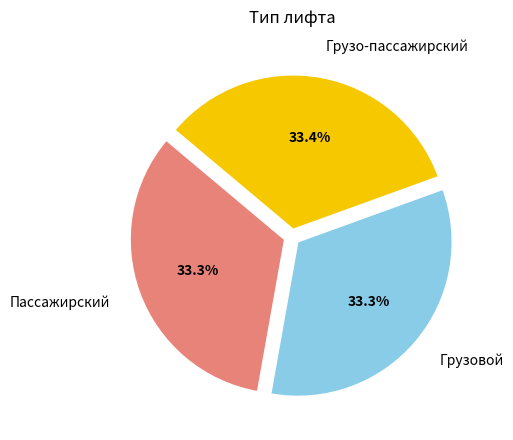

Is there a majority slice in this chart?

No